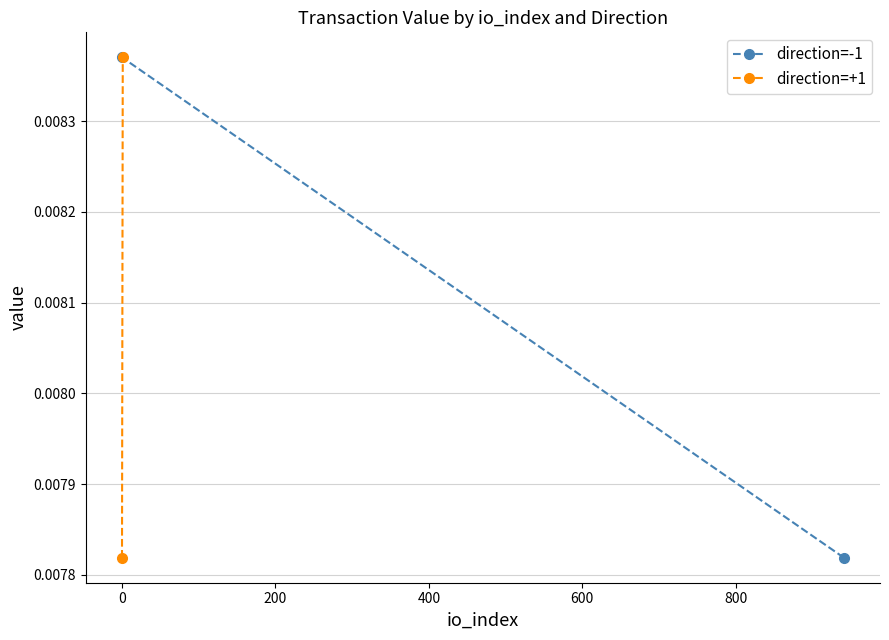

How many data points does each series have?

2